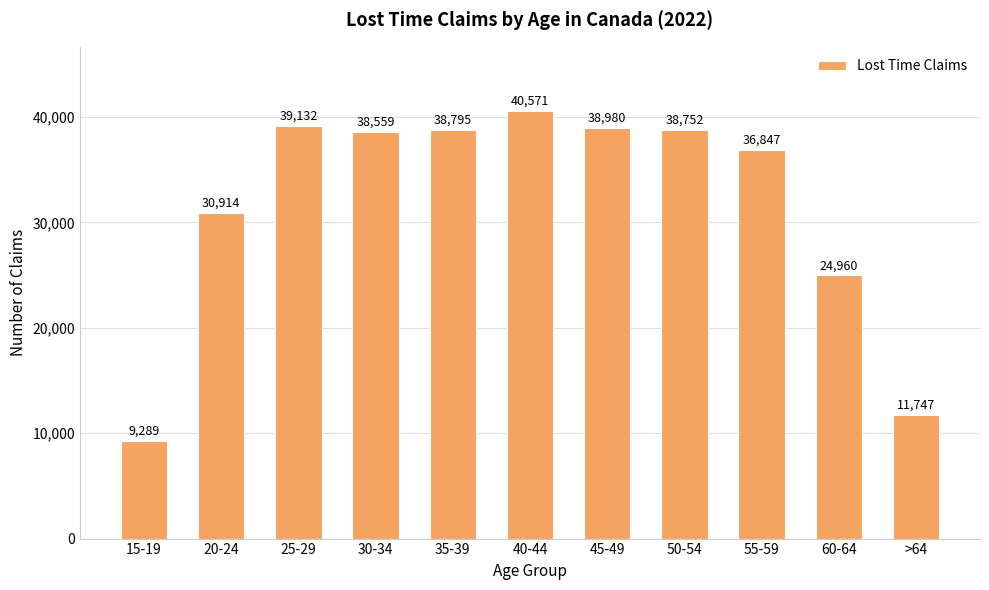

Reading left to right, list all the values displayed in this chart.

15-19=9289	20-24=30914	25-29=39132	30-34=38559	35-39=38795	40-44=40571	45-49=38980	50-54=38752	55-59=36847	60-64=24960	>64=11747